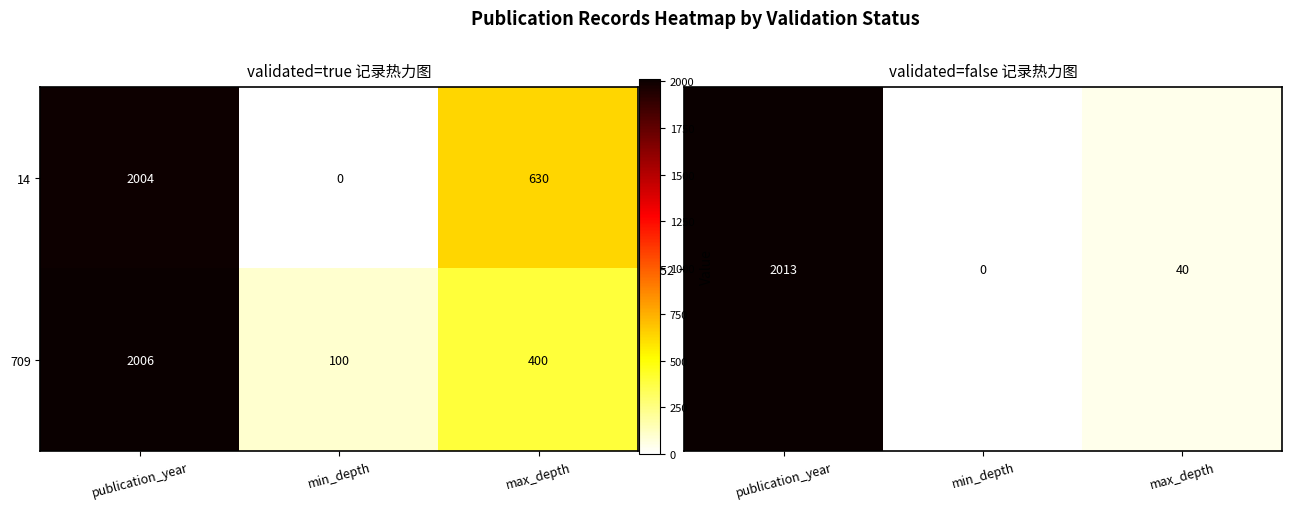

What is the average value of the 709 series?

835